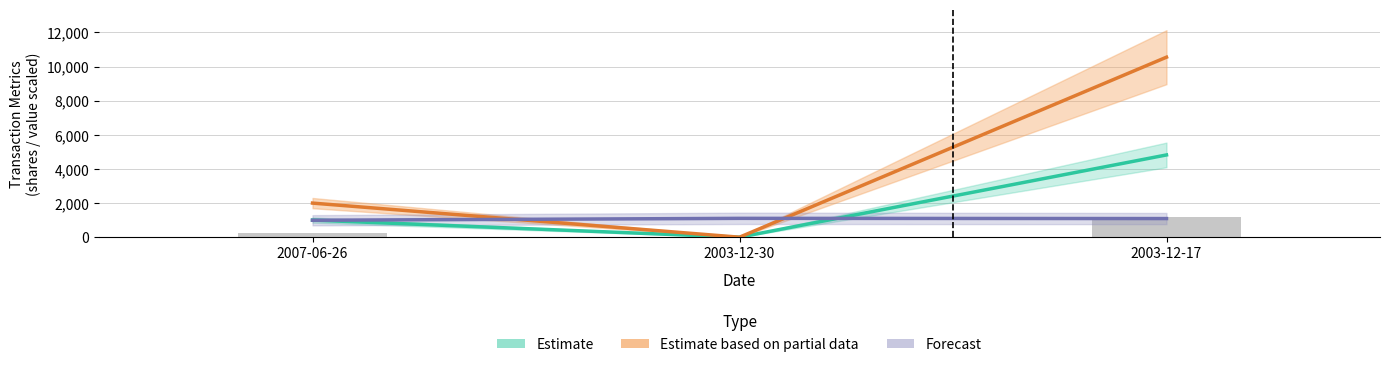

What position from the left is 2007-06-26?

1